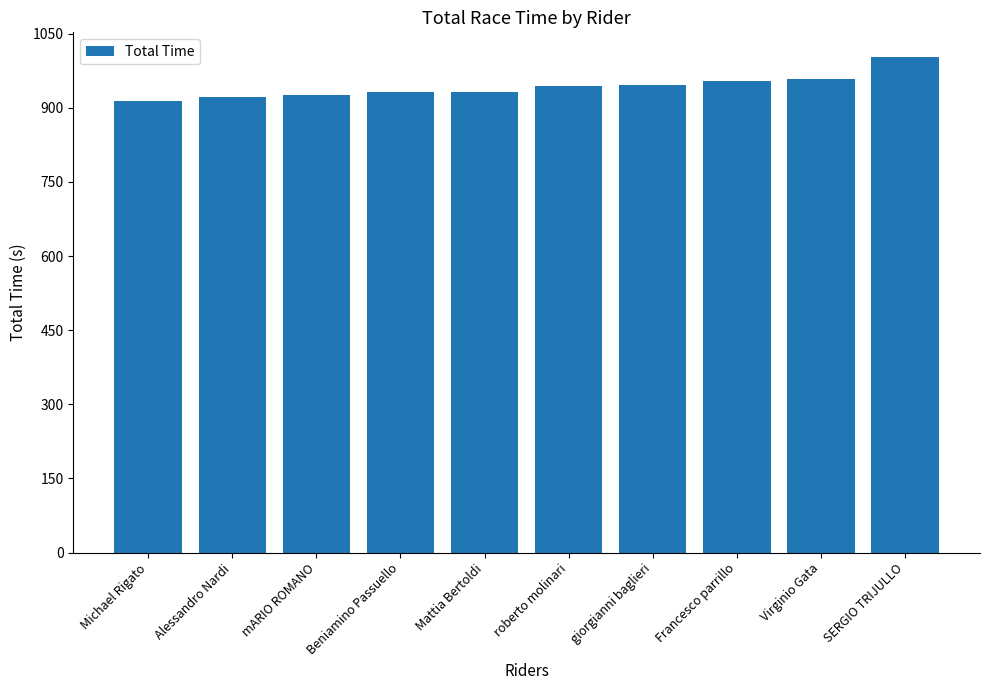

Between Francesco parrillo and Alessandro Nardi, which is larger?

Francesco parrillo